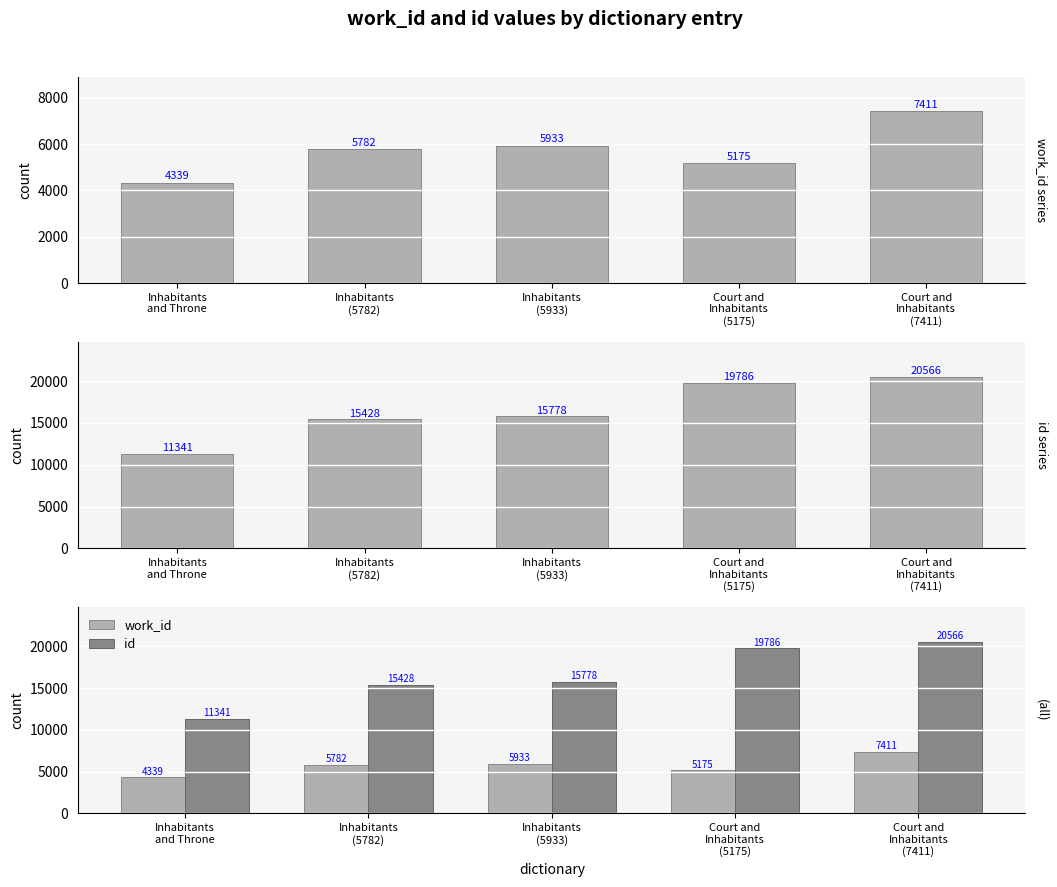

At which label does id first exceed 15778?

Court and
Inhabitants
(5175)